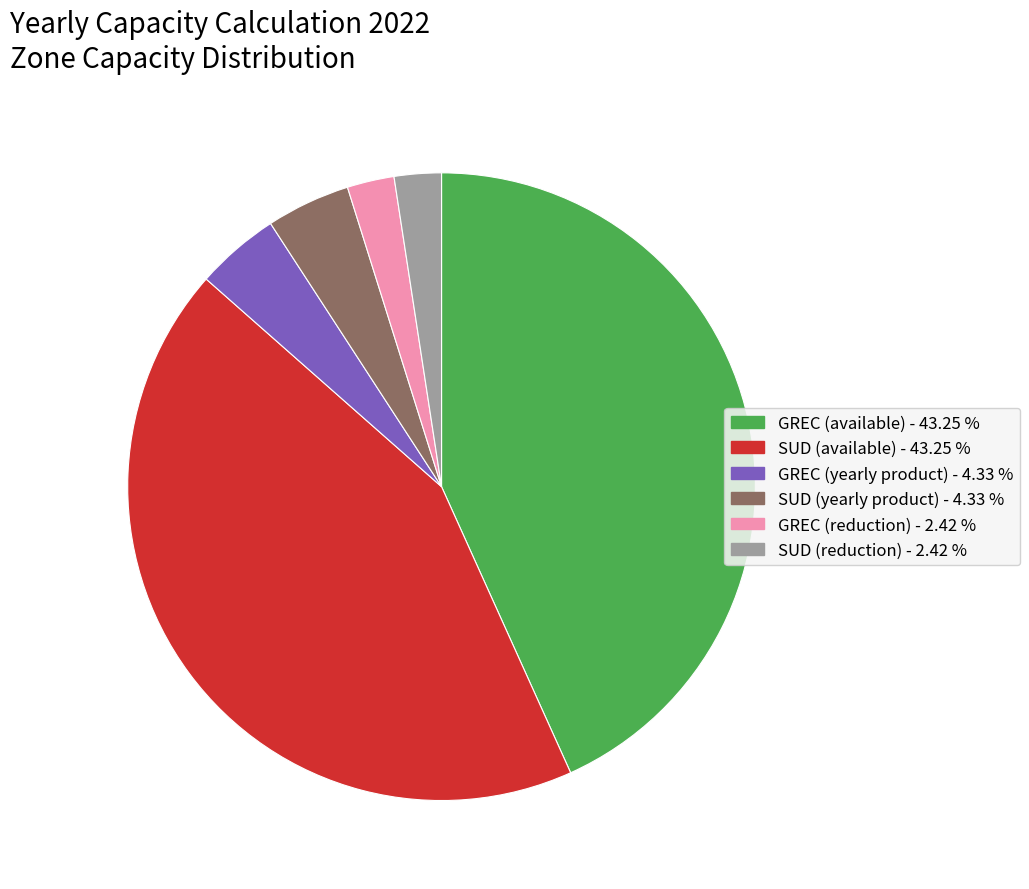

How many segments does this pie chart have?

6